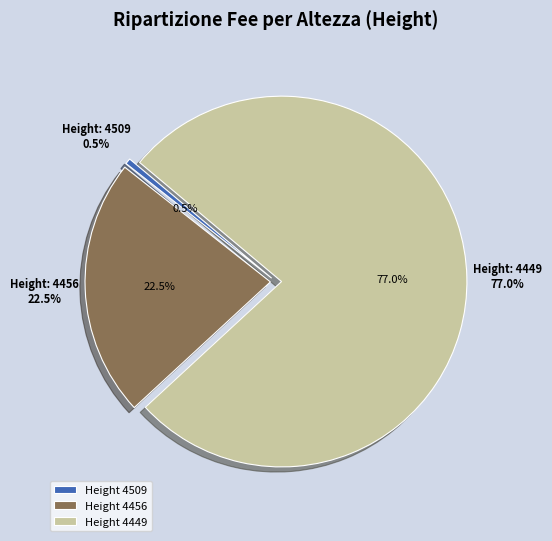

To the nearest percent, what percentage of the pie is 4456?

22%